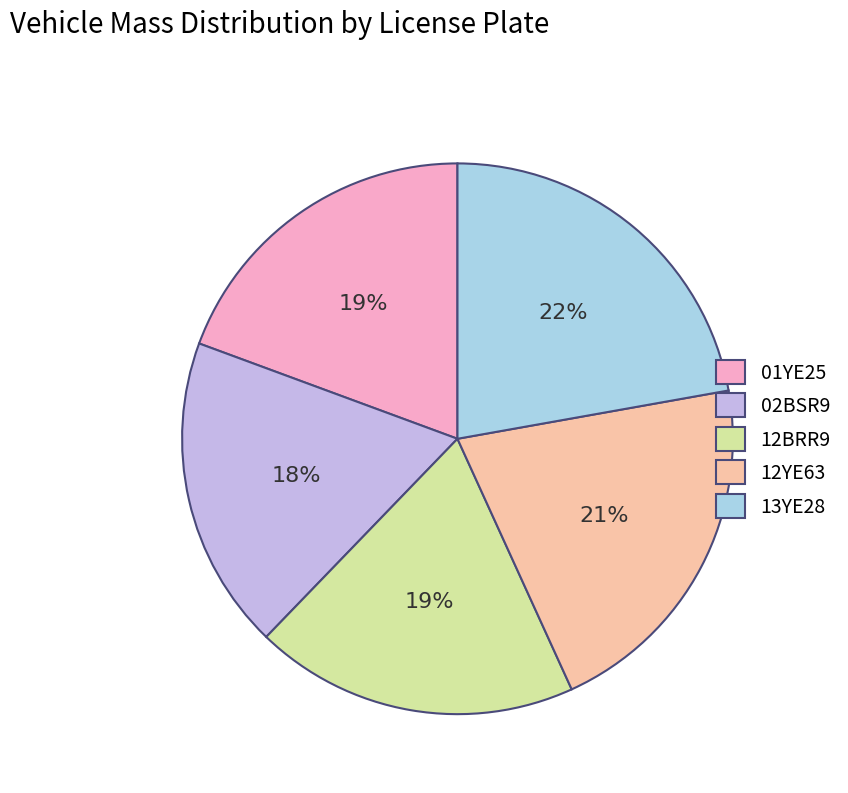

Which category has the smallest portion of the pie?

02BSR9